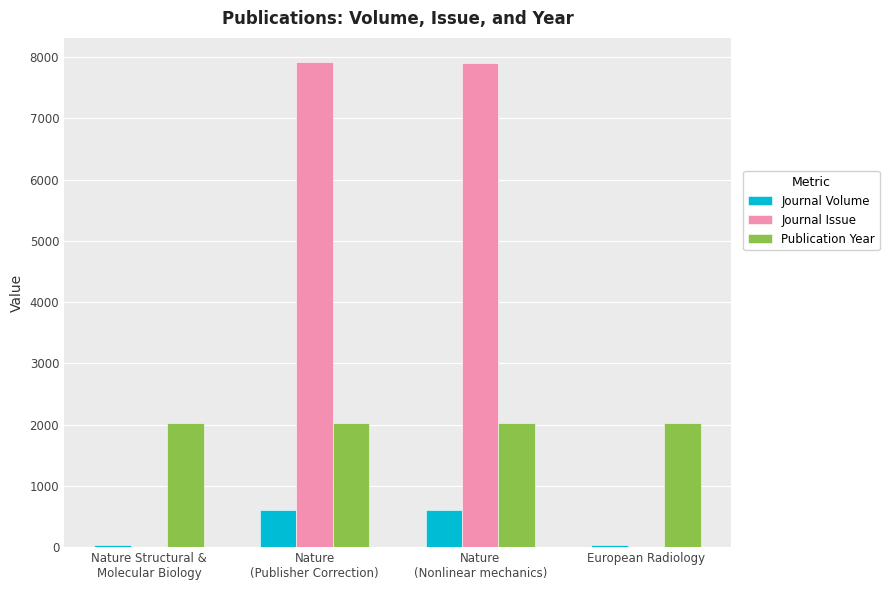

True or false: Publication Year has a value of 2958 at Nature Structural &
Molecular Biology.

False